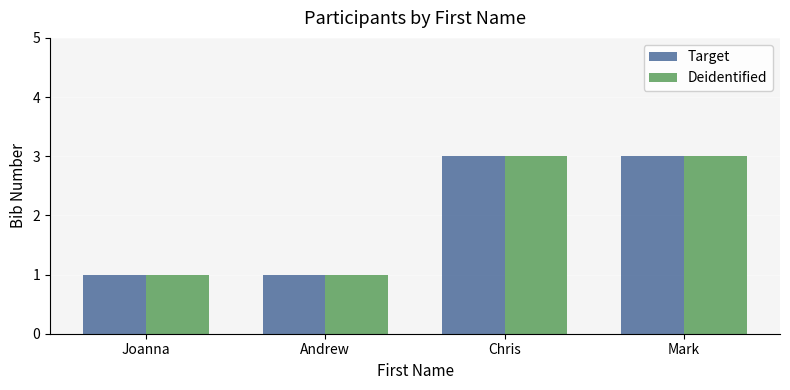

What is the difference between the maximum and minimum values in the Deidentified series?

2